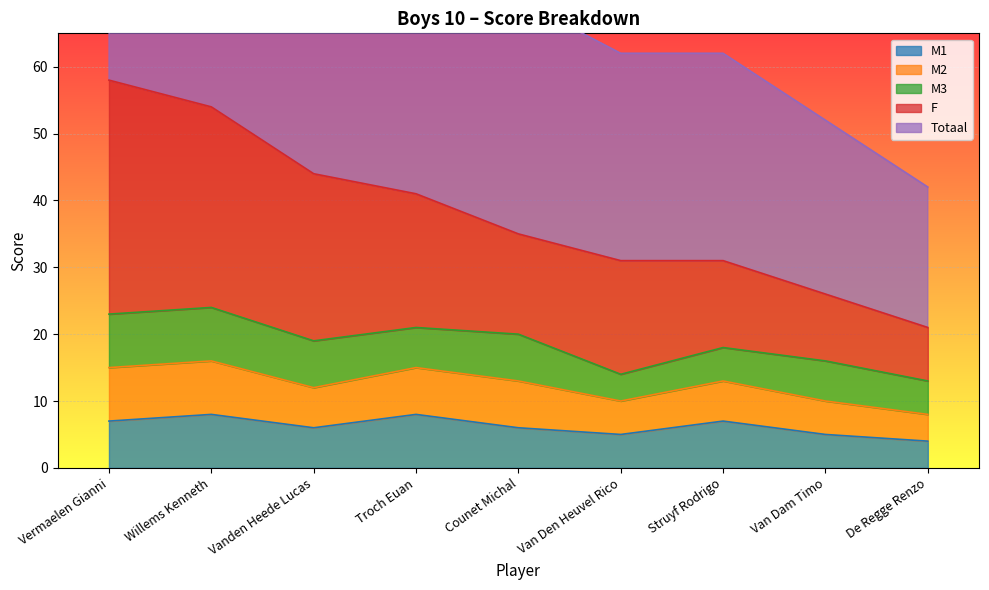

What is the maximum value shown in the chart?

116